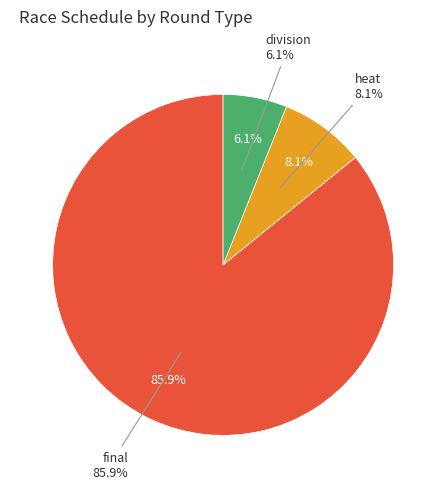

To the nearest percent, what is the average slice percentage?

33%